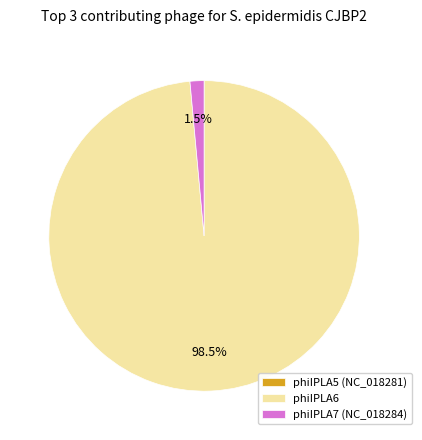

What is the largest slice in the pie chart?

phiIPLA6